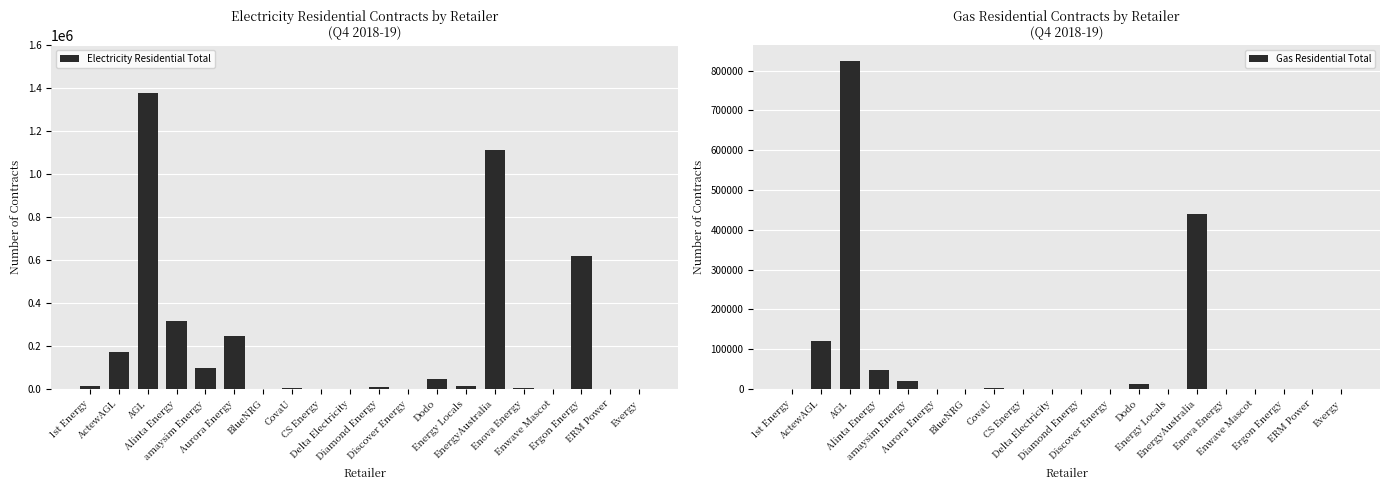

Reading left to right, list all the values displayed in this chart.

Electricity Residential Total: 1st Energy=14019	ActewAGL=171311	AGL=1376845	Alinta Energy=316582	amaysim Energy=96325	Aurora Energy=244488	BlueNRG=0	CovaU=3698	CS Energy=0	Delta Electricity=0	Diamond Energy=9646	Discover Energy=14	Dodo=46964	Energy Locals=14715	EnergyAustralia=1113774	Enova Energy=5451	Enwave Mascot=0	Ergon Energy=617542	ERM Power=0	Evergy=603
Gas Residential Total: 1st Energy=0	ActewAGL=121203	AGL=822787	Alinta Energy=46876	amaysim Energy=20732	Aurora Energy=0	BlueNRG=0	CovaU=2259	CS Energy=0	Delta Electricity=0	Diamond Energy=0	Discover Energy=0	Dodo=11481	Energy Locals=0	EnergyAustralia=438681	Enova Energy=0	Enwave Mascot=0	Ergon Energy=0	ERM Power=0	Evergy=0